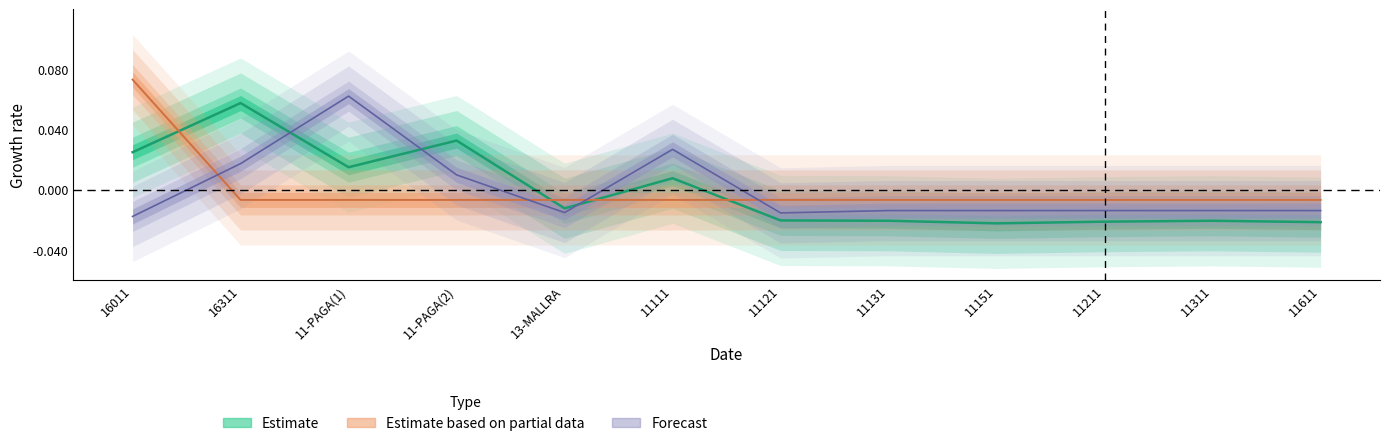

How many negative values does the Estimate series have?

7